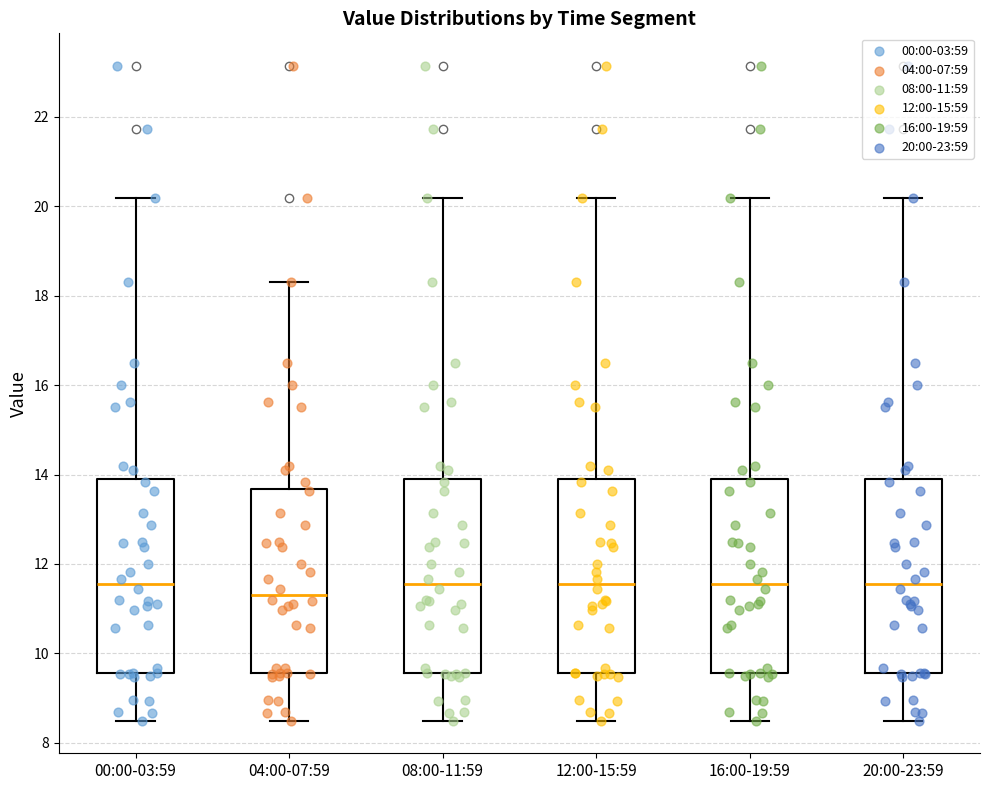

Reading left to right, transcribe this box plot: for each box, give where its median line is, the range the box spans, and where its two whiskers end, as read against the y-axis. The values are not printed on the chart, so give them approximately, as read against the axis.

00:00-03:59: median 11.6, box 9.6 to 13.8, whiskers 8.6 to 20.2
04:00-07:59: median 11.4, box 9.6 to 13.6, whiskers 8.6 to 18.4
08:00-11:59: median 11.6, box 9.6 to 13.8, whiskers 8.6 to 20.2
12:00-15:59: median 11.6, box 9.6 to 13.8, whiskers 8.6 to 20.2
16:00-19:59: median 11.6, box 9.6 to 13.8, whiskers 8.6 to 20.2
20:00-23:59: median 11.6, box 9.6 to 13.8, whiskers 8.6 to 20.2